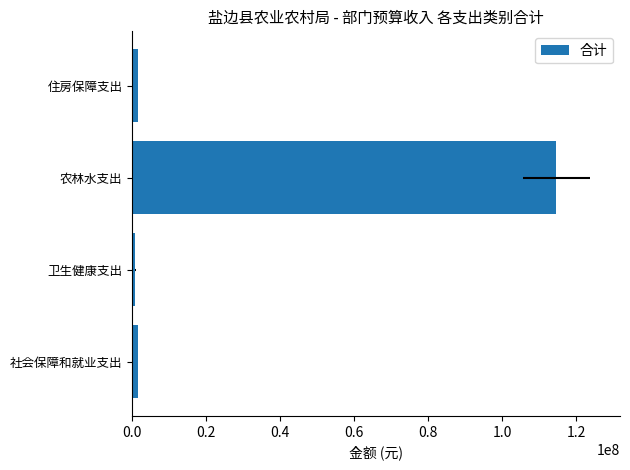

Which has a higher value, 农林水支出 or 卫生健康支出?

农林水支出